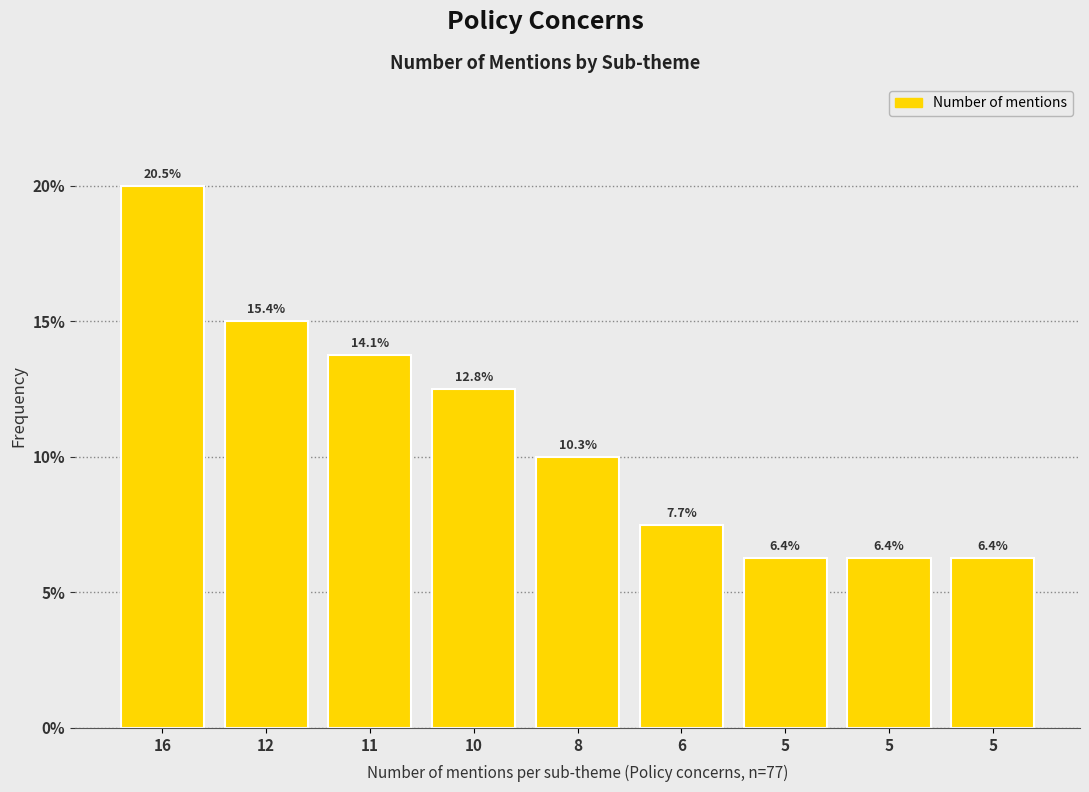

Does the chart contain any negative values?

No